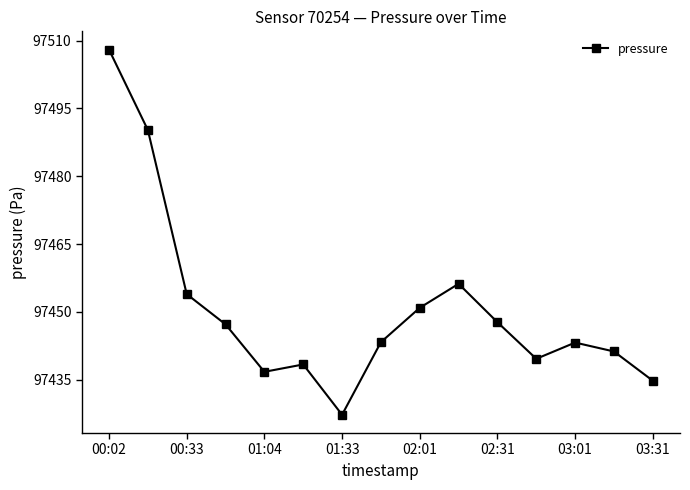

What is the difference between the second highest and second lowest values?

55.5